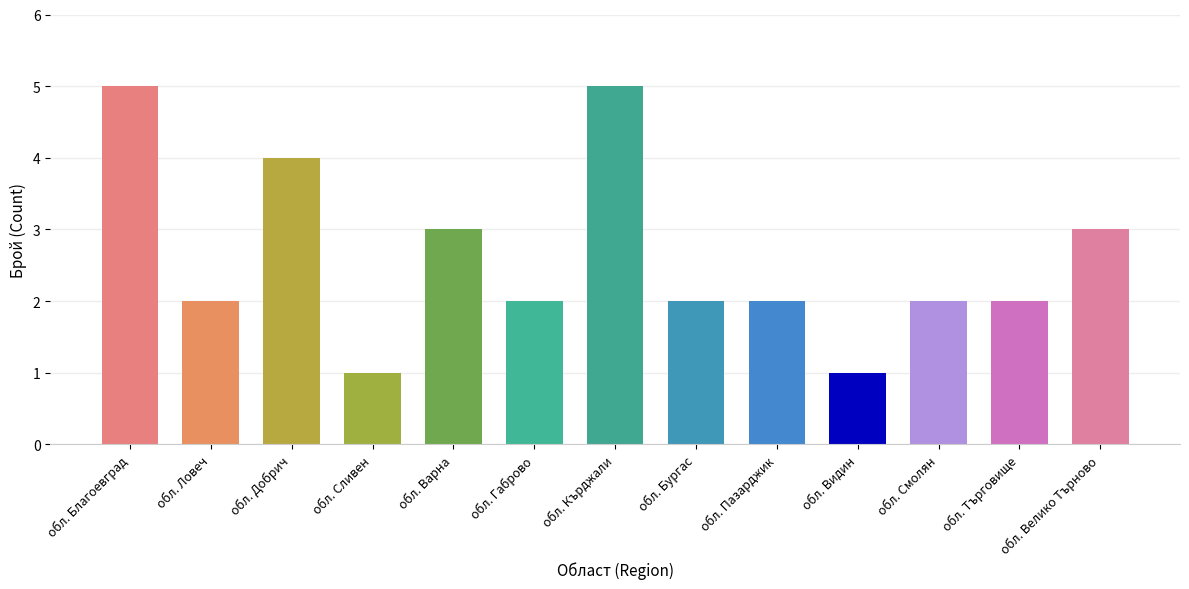

Approximately how many times larger is the value at обл. Габрово compared to обл. Бургас?

1.0